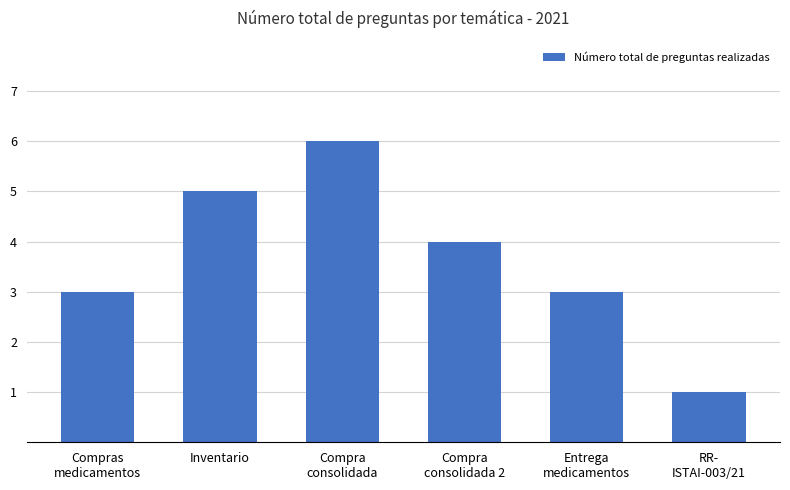

What is the greatest value displayed?

6